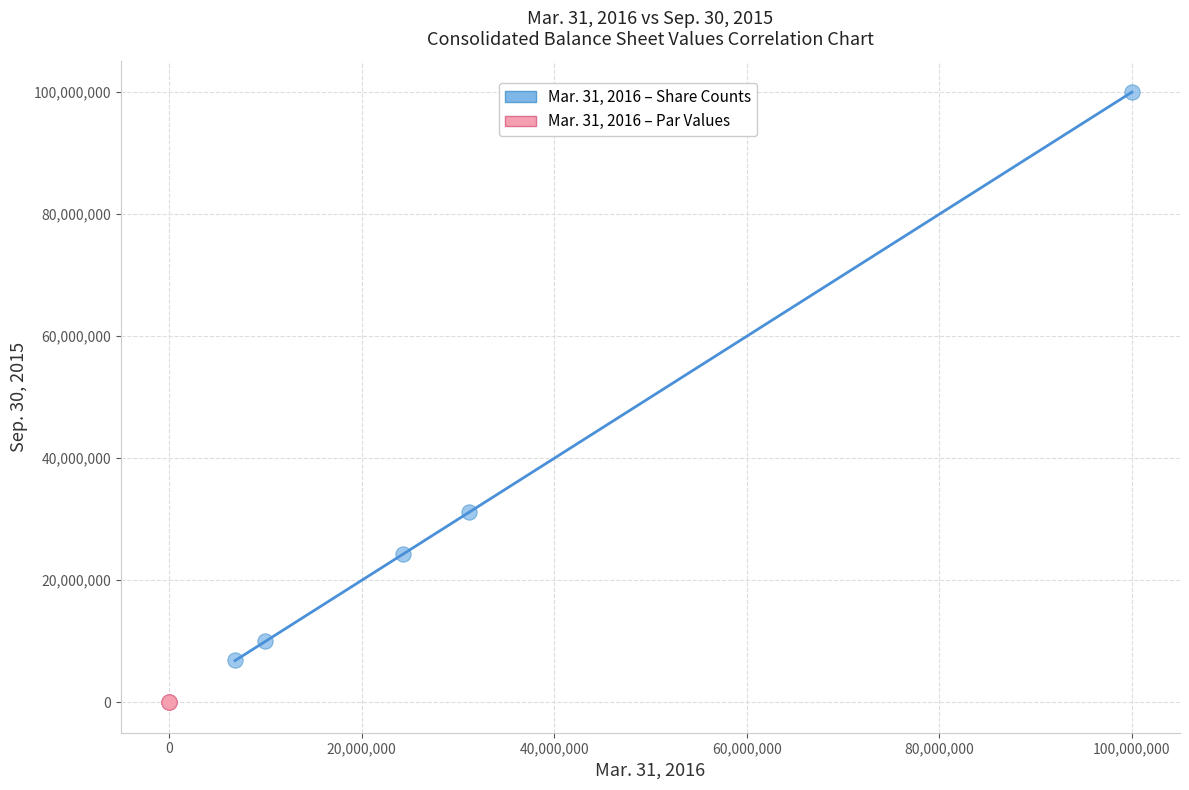

Which series has the widest spread of Y values?

Mar. 31, 2016 – Share Counts